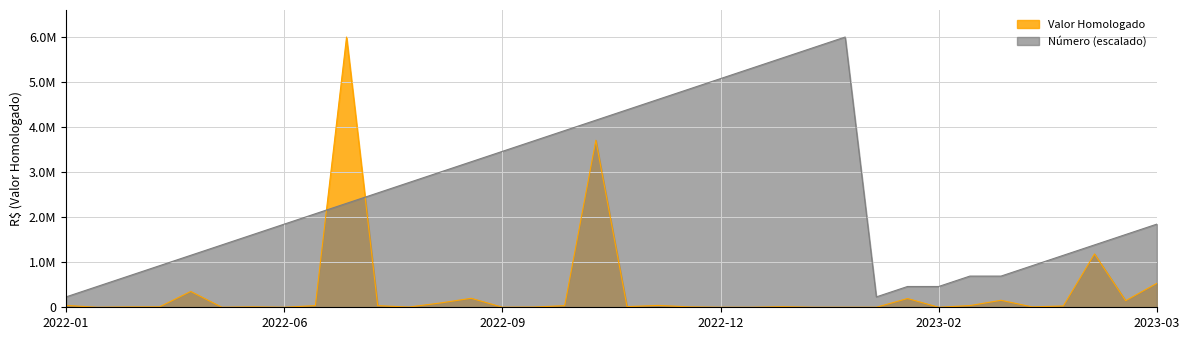

Is it true that Numero equals 5646080.7 at 2022-10-05?

False